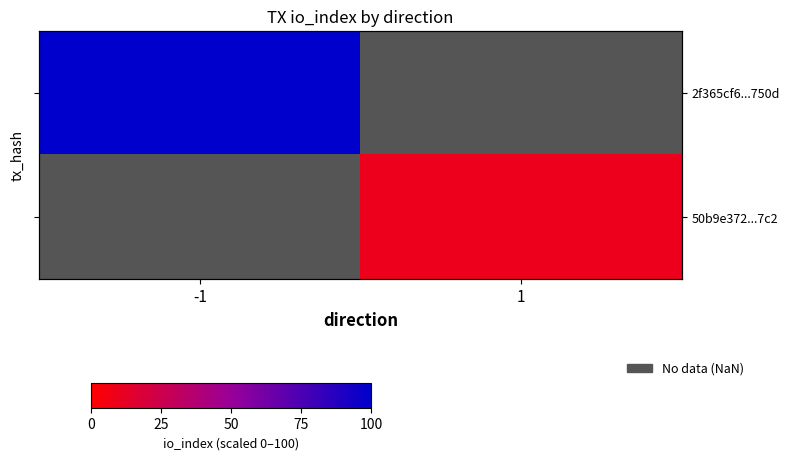

Is it true that 50b9e372...7c2 equals 16.4 at 1?

False